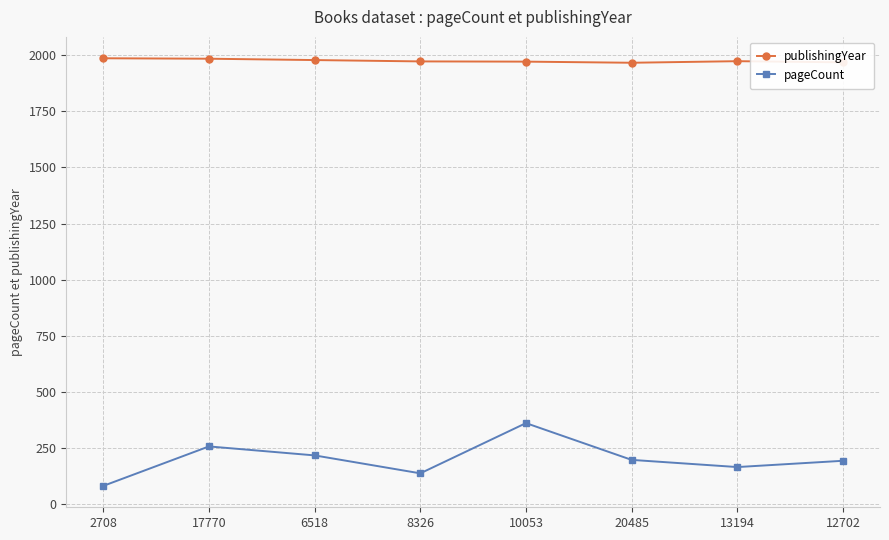

Rank the series at 6518 from lowest to highest value.

pageCount, publishingYear